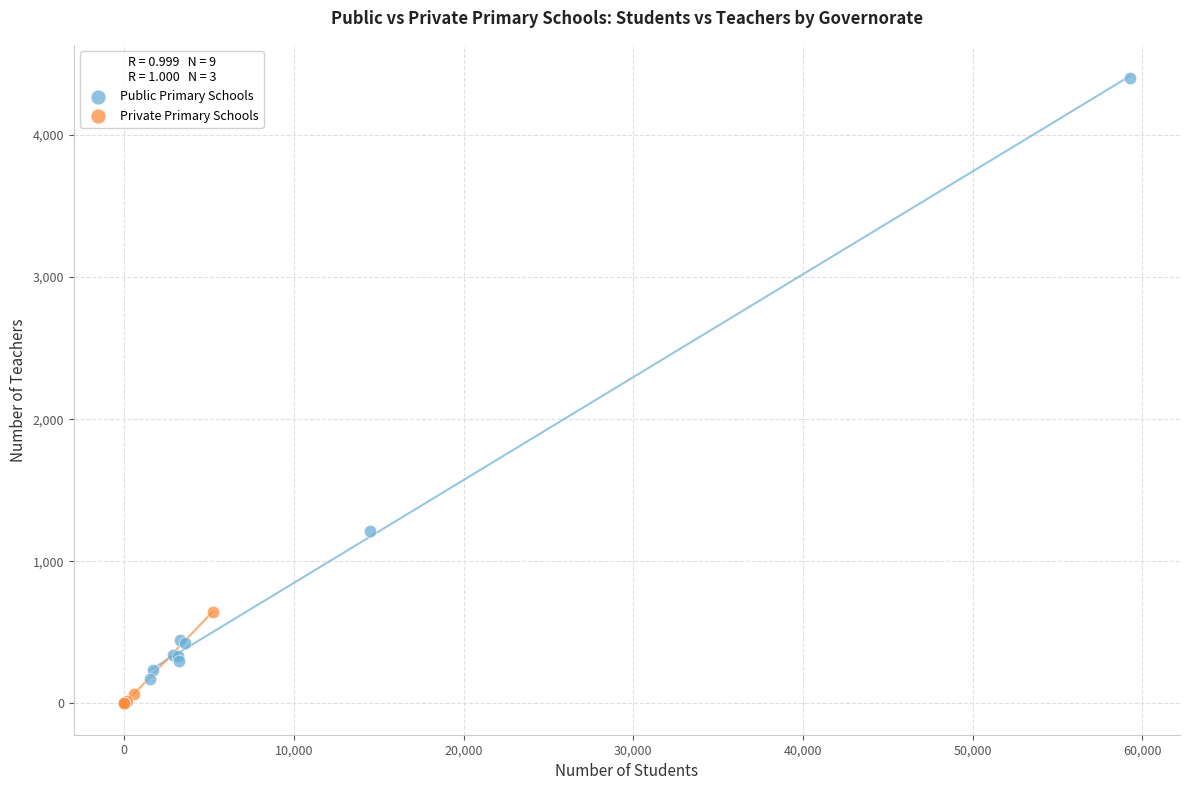

Which series has the largest Y range (max minus min)?

Public Primary Schools